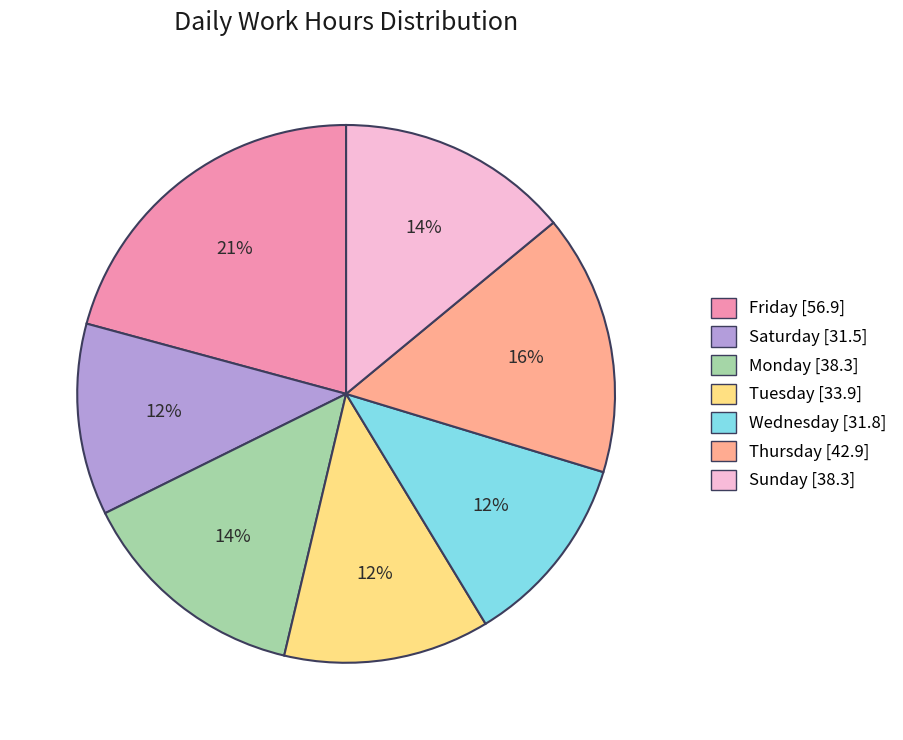

To the nearest percent, what is the average slice percentage?

14%